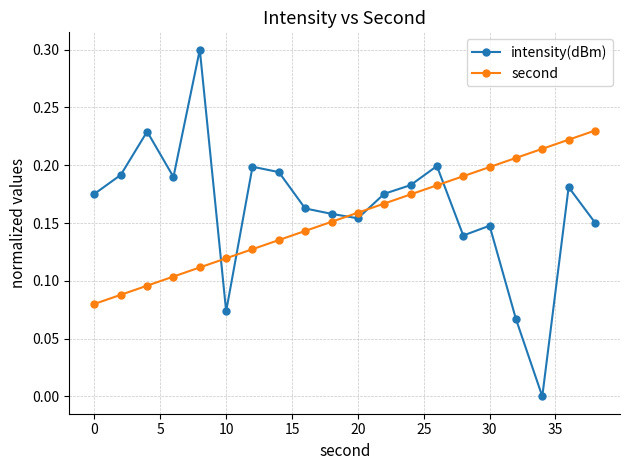

What is the sum of all intensity(dBm) values?

3.3